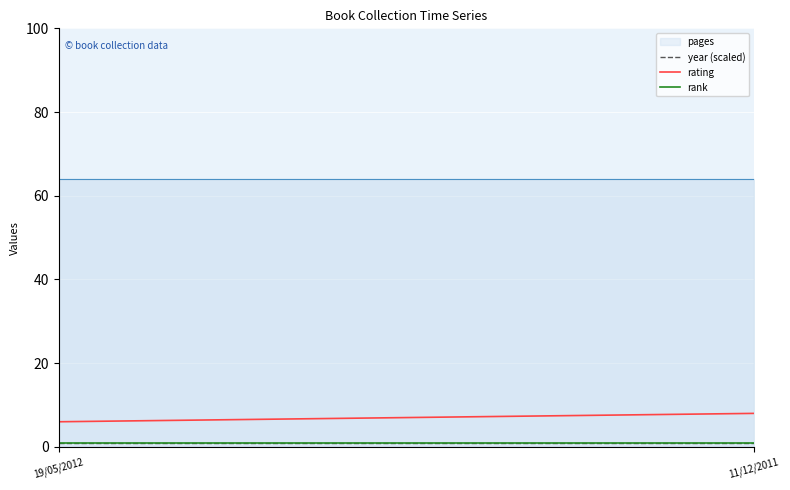

What is the smallest value displayed?

1